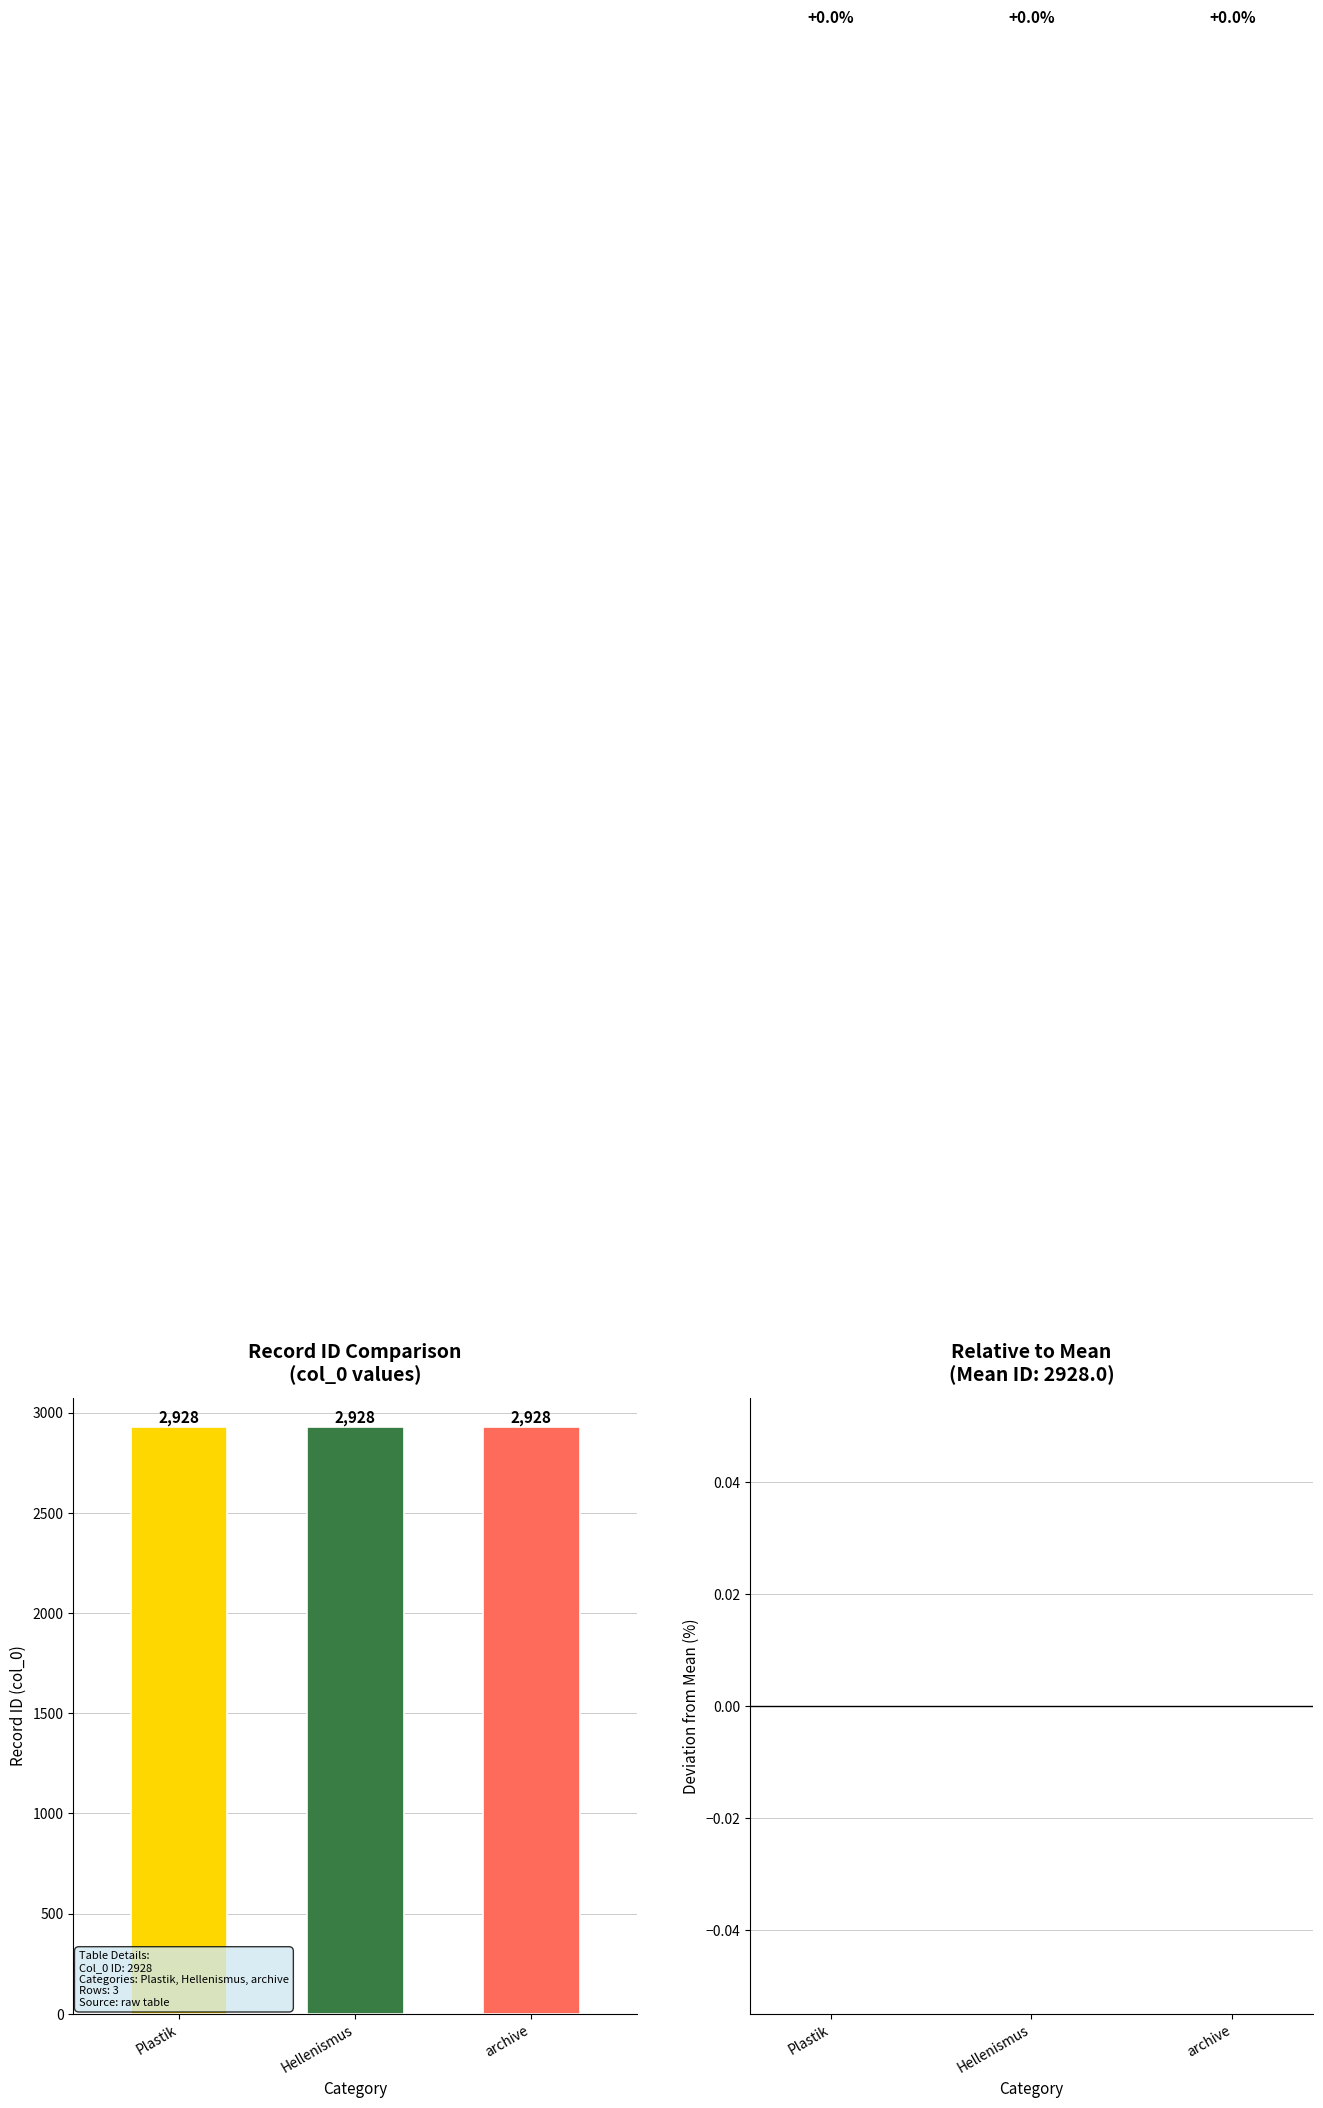

At which label does col_0 reach its minimum?

Plastik